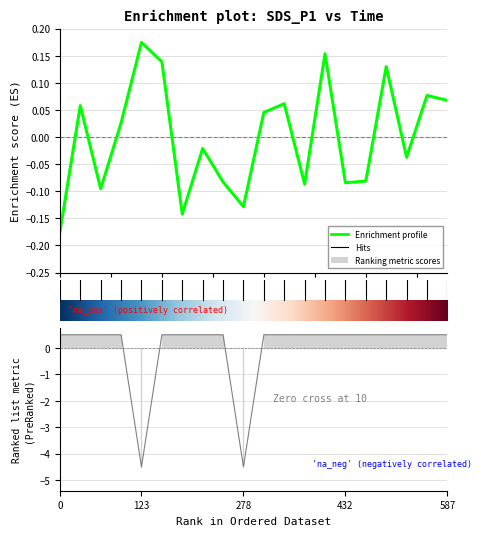

Which series changed the most between 05:30 and 07:00?

SDS_P1